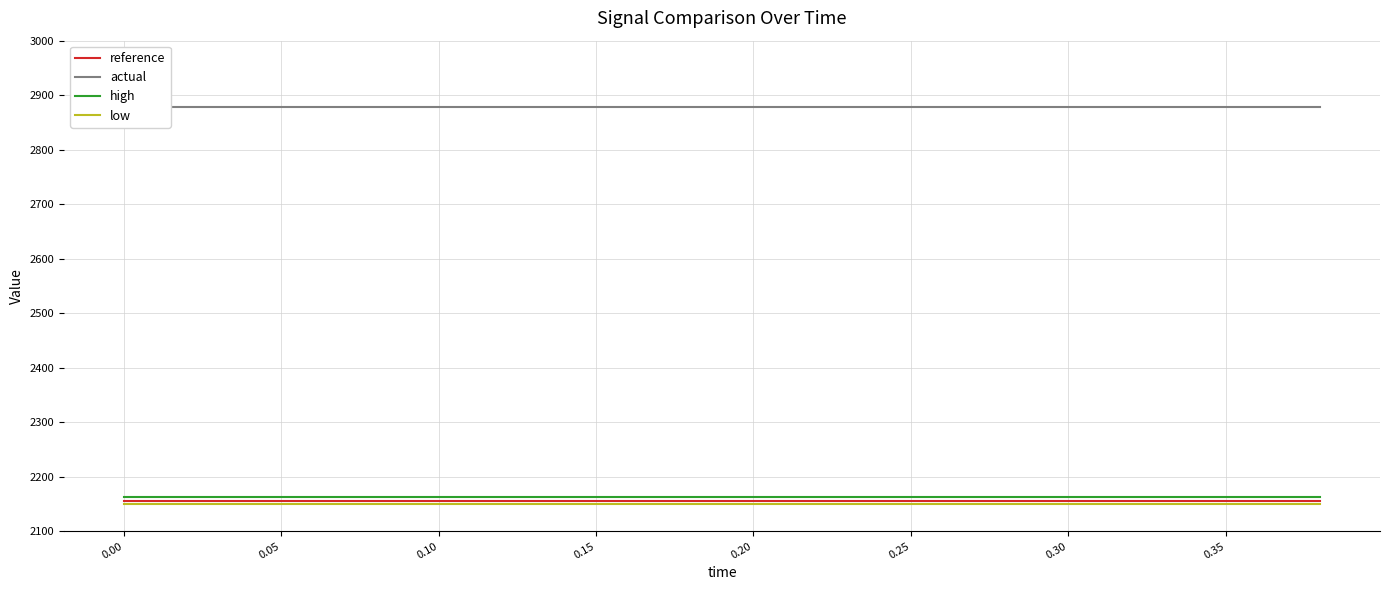

True or false: high and low intersect in this chart.

False